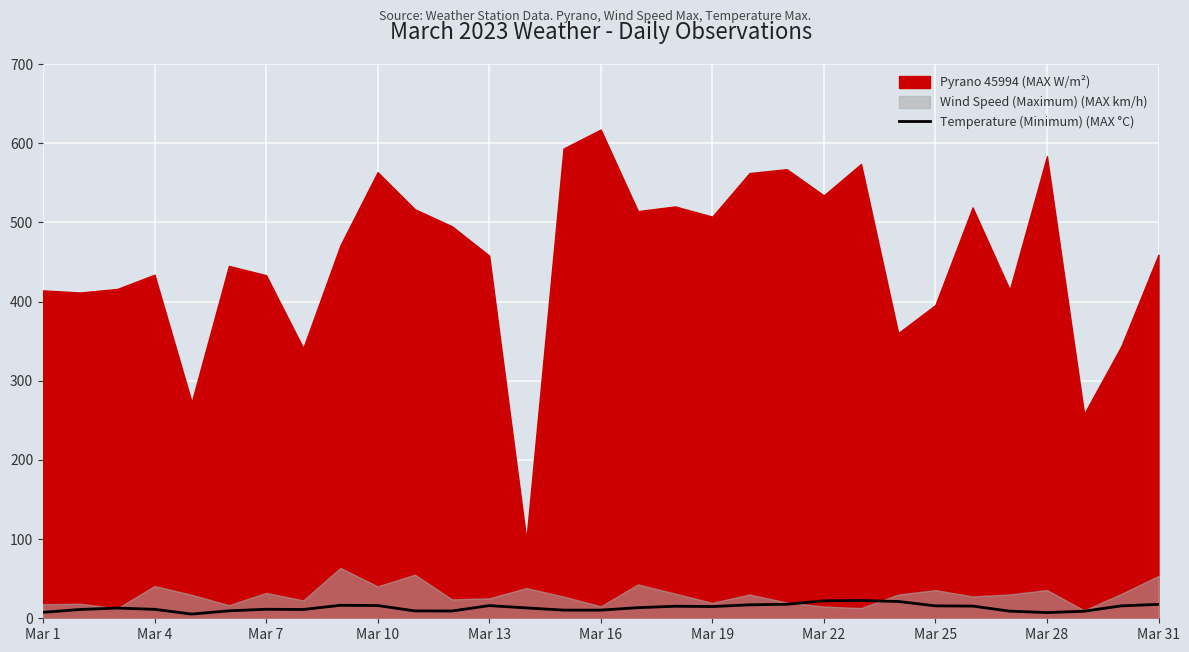

True or false: Temperature (Minimum) (MAX °C) has a value of 14.8 at Mar 19.

True